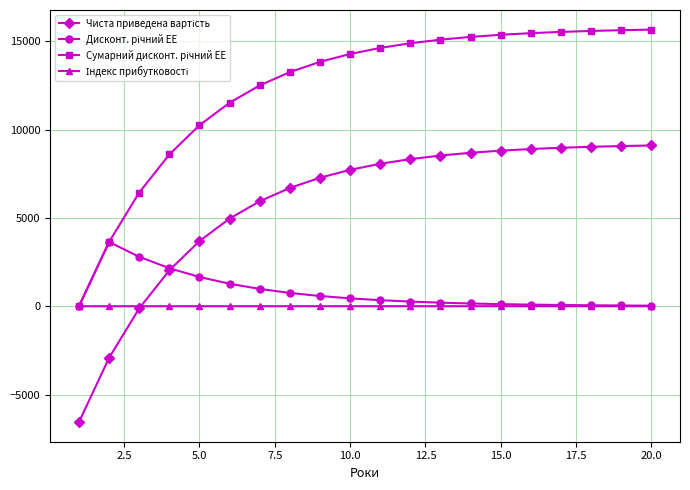

What is the minimum value shown in the chart?

-6555.2